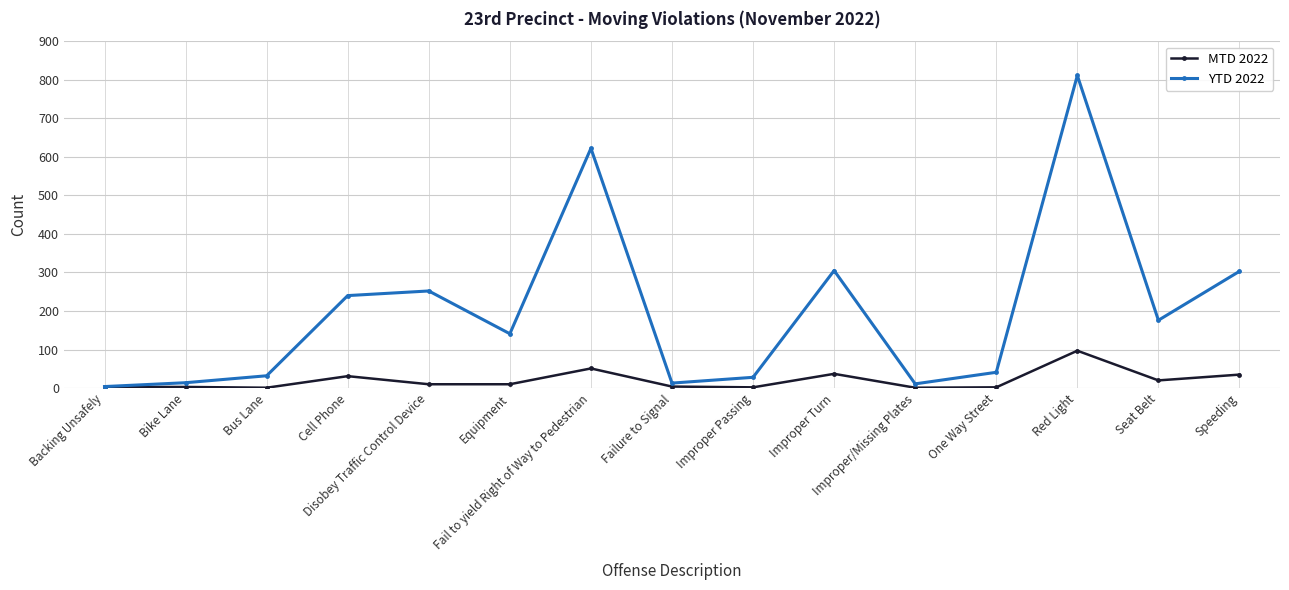

True or false: MTD 2022 has more than 0 interior local peaks.

True